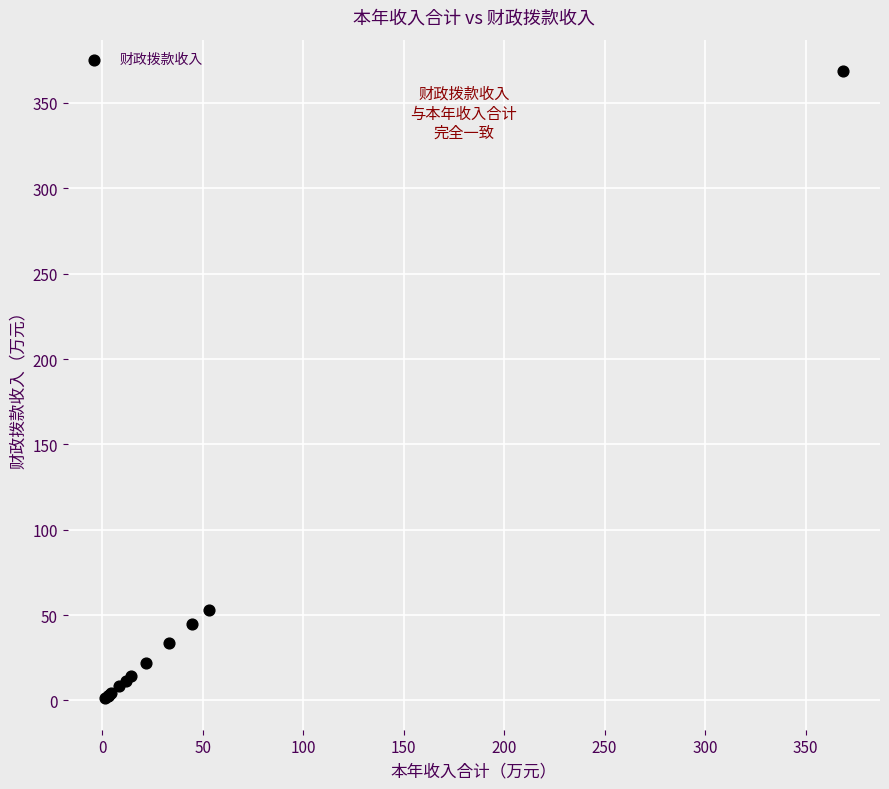

What Y value in the scatter plot is closest to 184?

53.2